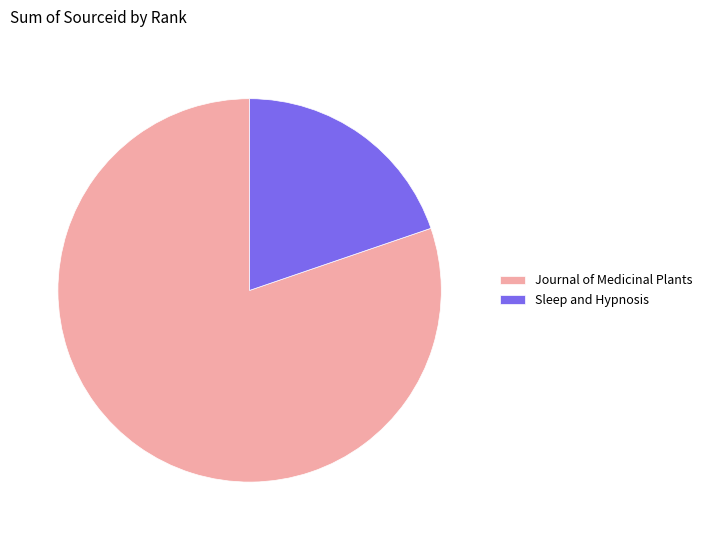

The Sleep and Hypnosis slice represents 7% of the pie. True or false?

False